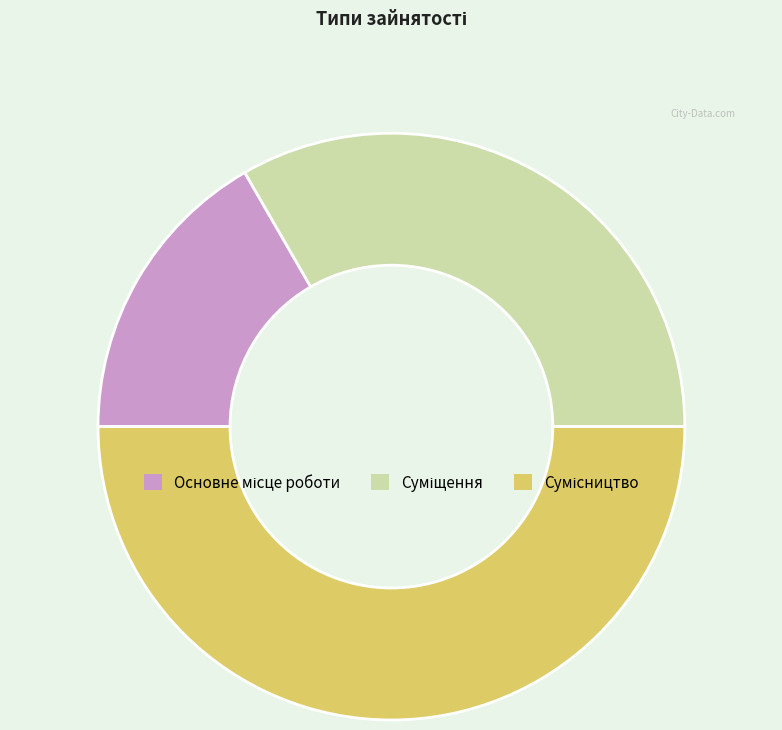

To the nearest percent, what is the difference between the largest and smallest slice percentages?

33%